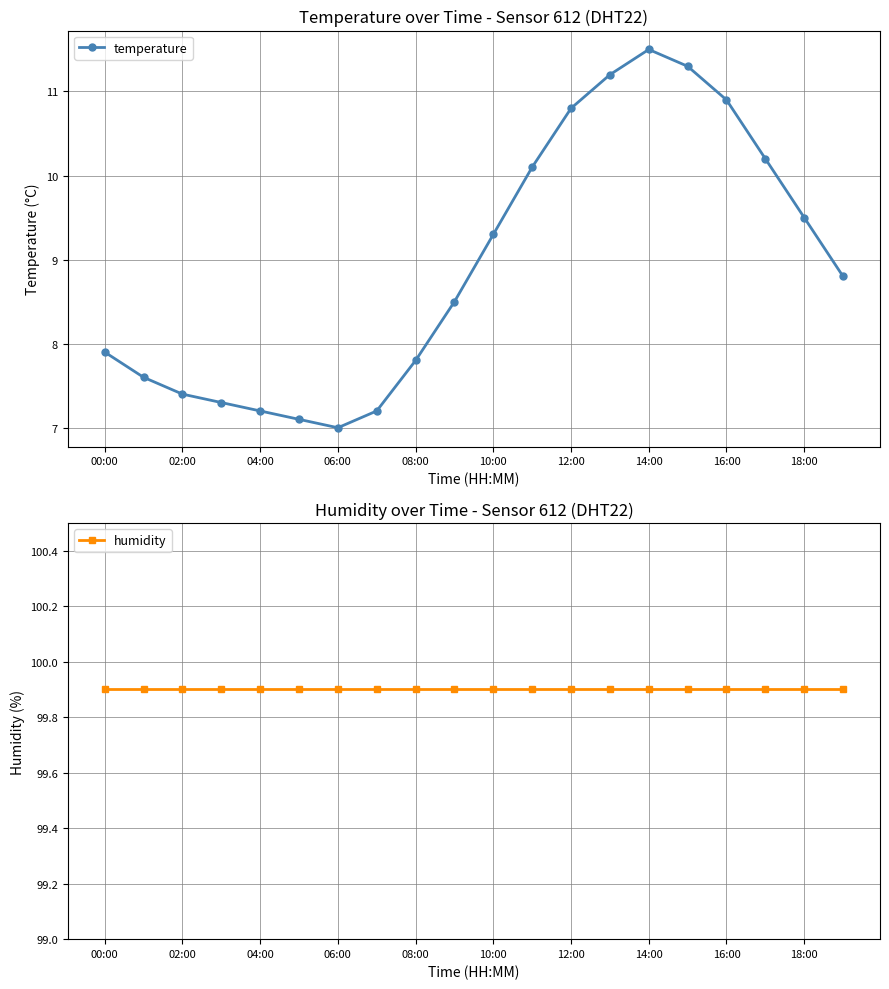

Is it true that temperature equals 11.6 at 08:00?

False